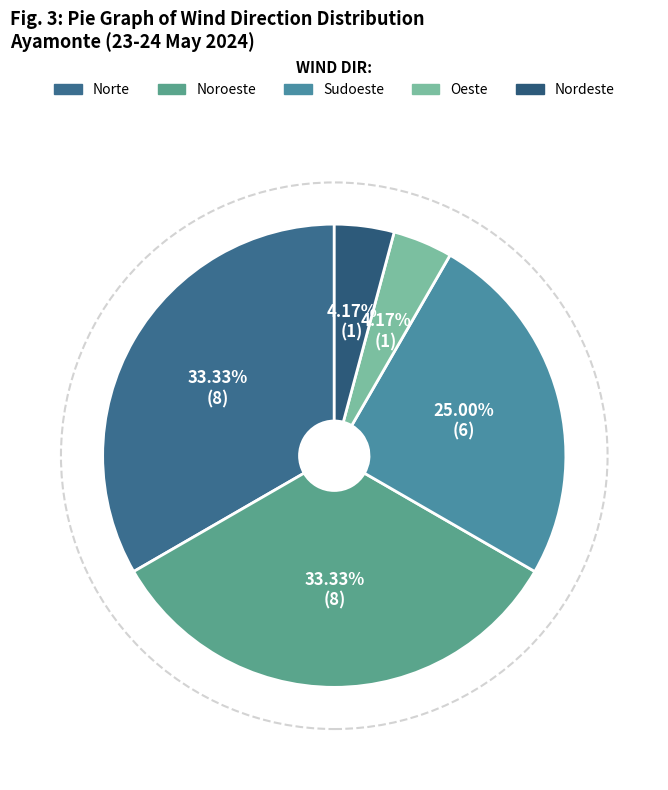

What is the total percentage of Noroeste and Norte?

66.7%